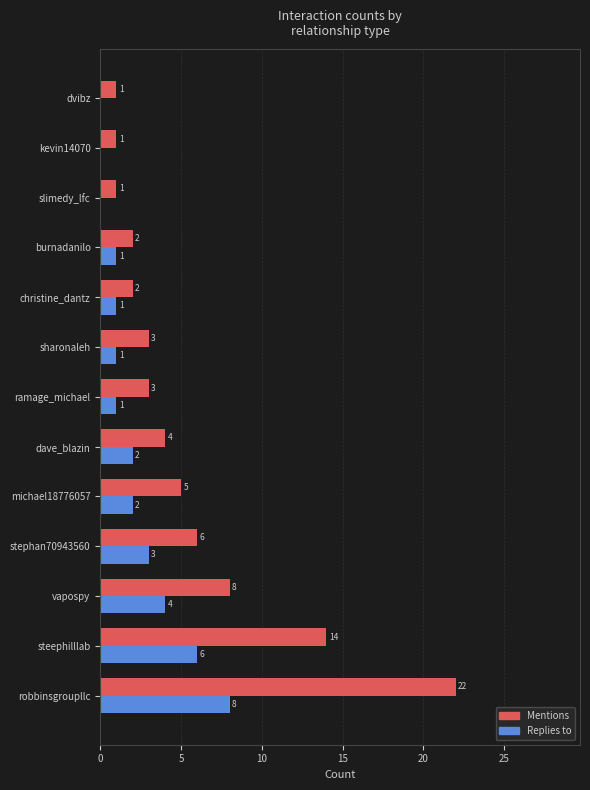

Read the Replies to value at stephan70943560.

3